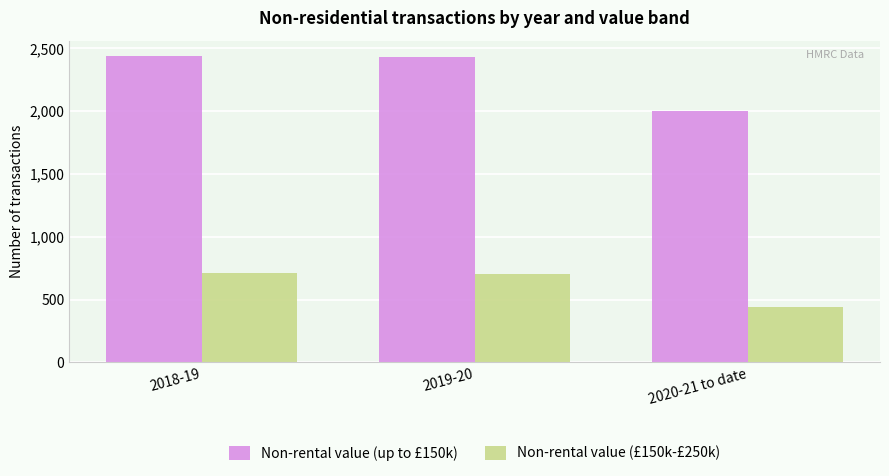

At which label does Non-rental value (up to £150k) first exceed 2430?

2018-19